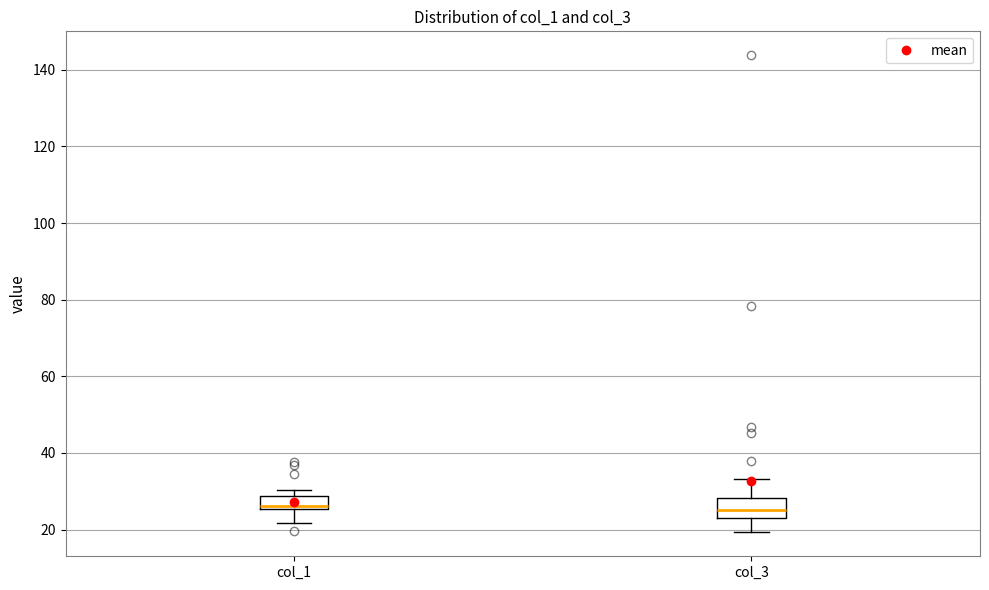

Reading left to right, read every box against the y-axis: the position of its median line, the range the box covers, and the ends of its whiskers. The values are not printed on the chart, so give them approximately, as read against the axis.

col_1: median 26 (just above the box's lower edge), box 26 to 28, whiskers 22 to 30
col_3: median 26, box 22 to 28, whiskers 20 to 34